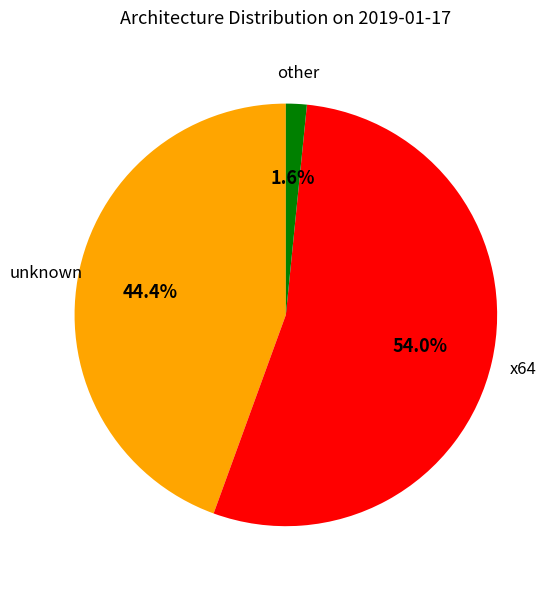

Is there any slice that represents more than half of the pie?

Yes